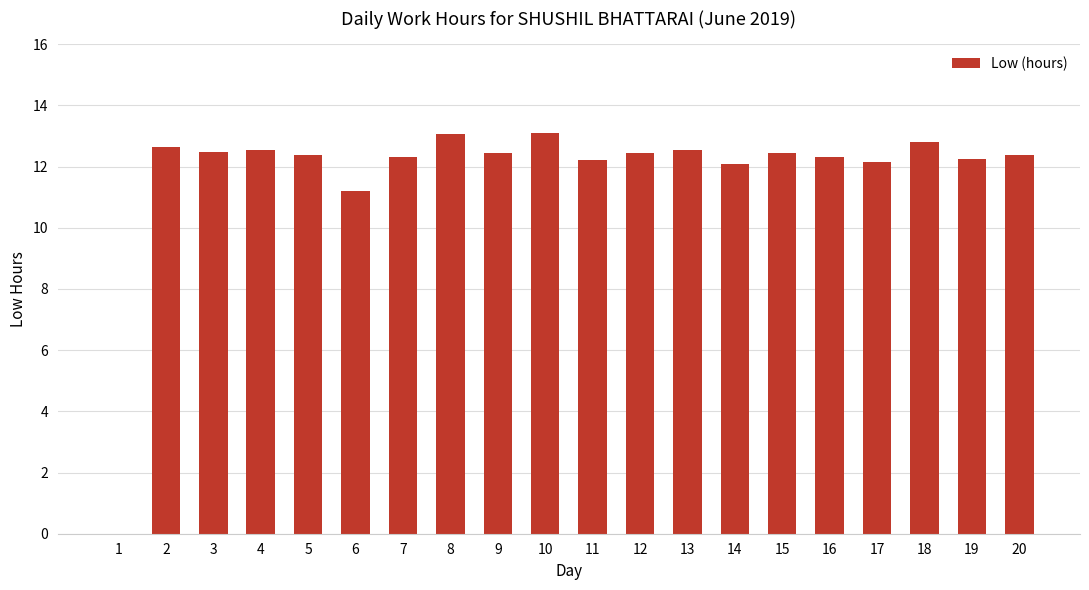

What is the sum of the values at 19 and 10?

25.3